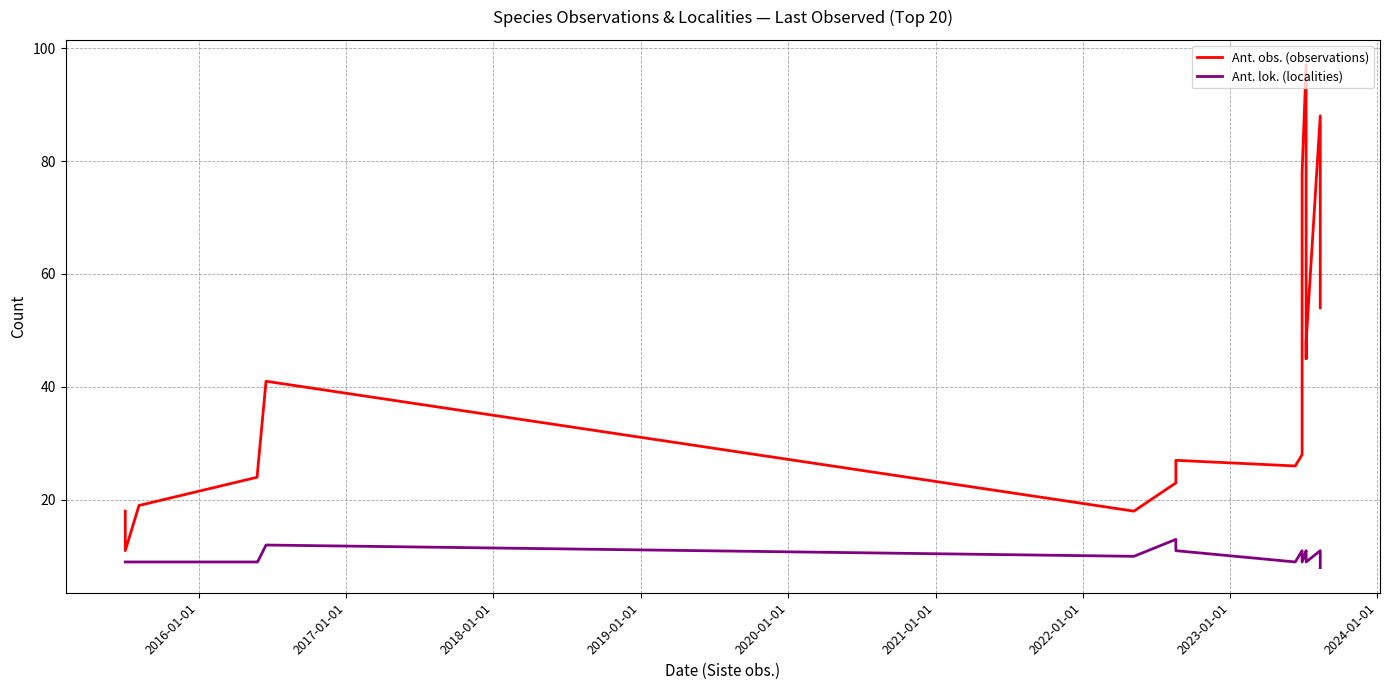

True or false: Ant. lok. (localities) has a value of 6 at 2023-01-01.

False